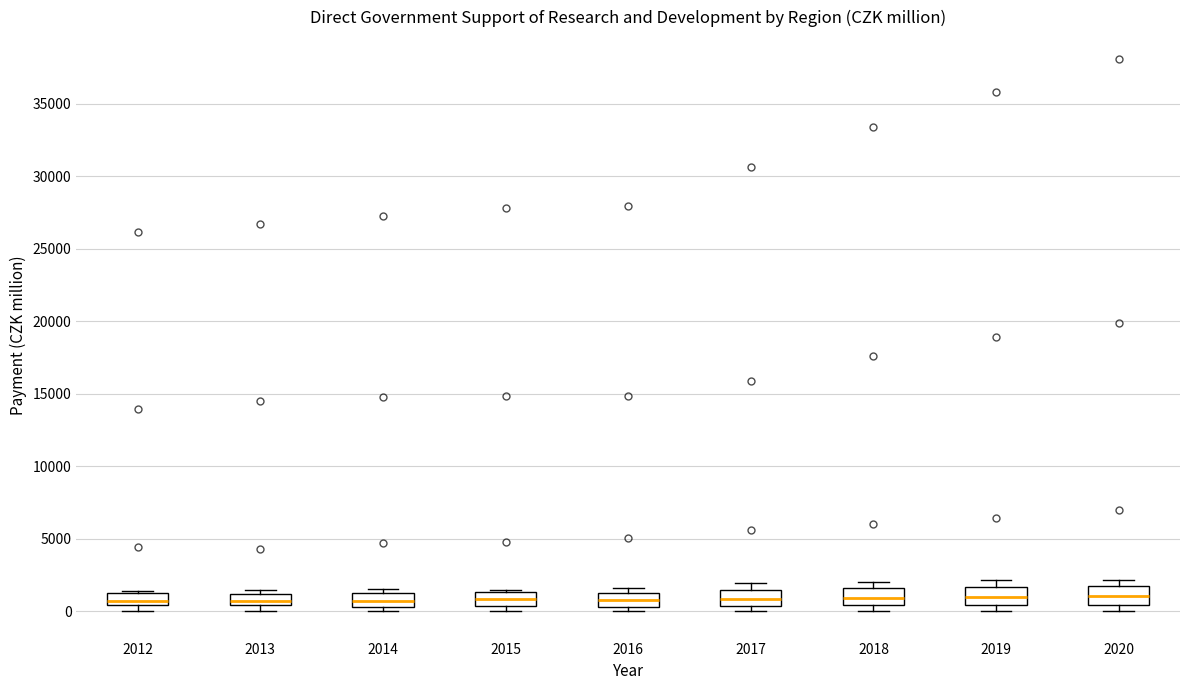

Reading left to right, transcribe this box plot: for each box, give where its median line is, the range the box spans, and where its two whiskers end, as read against the y-axis. The values are not printed on the chart, so give them approximately, as read against the axis.

2012: median 500 (just above the box's lower edge), box 500 to 1000, whiskers 0 to 1500
2013: median 500 (inside the box), box 500 to 1000, whiskers 0 to 1500
2014: median 500 (inside the box), box 500 to 1500, whiskers 0 to 1500 (just above the box's upper edge)
2015: median 1000, box 500 to 1500, whiskers 0 to 1500
2016: median 1000, box 500 to 1500, whiskers 0 to 1500 (just above the box's upper edge)
2017: median 1000, box 500 to 1500, whiskers 0 to 2000
2018: median 1000, box 500 to 1500, whiskers 0 to 2000
2019: median 1000, box 500 to 1500, whiskers 0 to 2000
2020: median 1000, box 500 to 1500, whiskers 0 to 2000